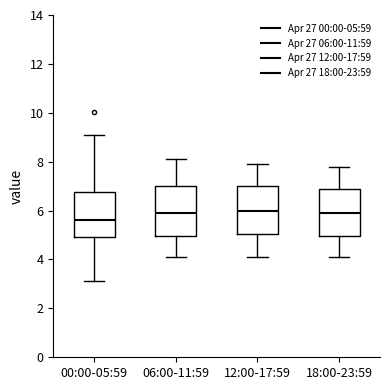

Which box has the lowest median line?

00:00-05:59